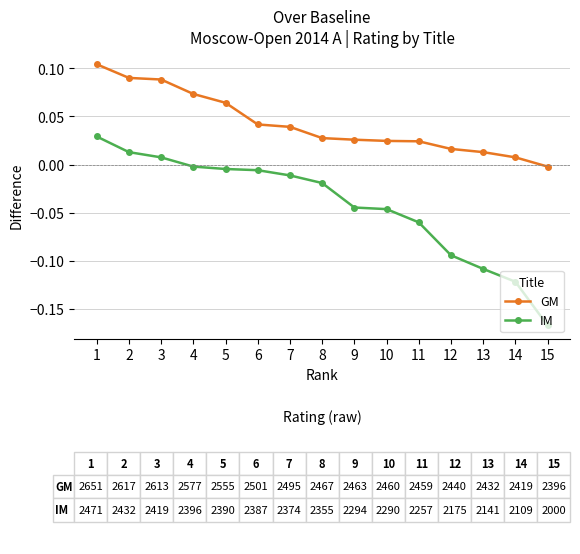

At which label does IM reach its minimum?

15